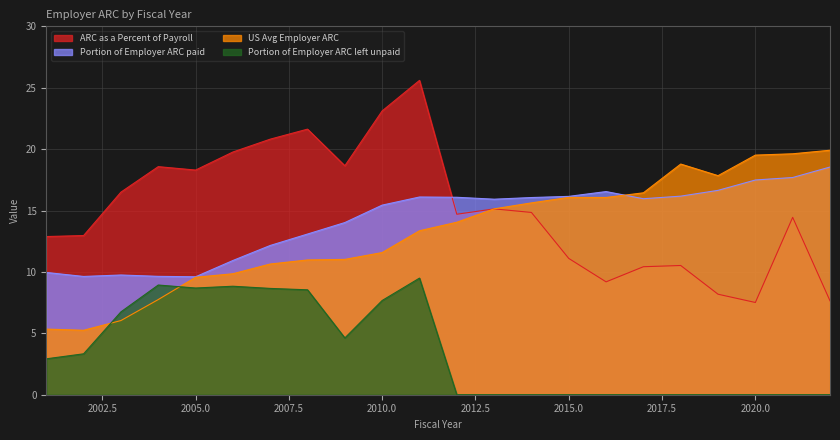

List the labels in order of ARC as a Percent of Payroll value, largest first.

2011, 2010, 2008, 2007, 2006, 2009, 2004, 2005, 2003, 2013, 2014, 2012, 2021, 2002, 2001, 2015, 2018, 2017, 2016, 2019, 2022, 2020